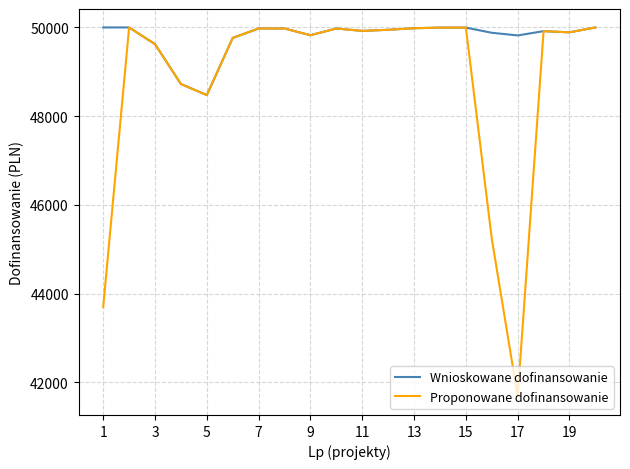

What is the maximum value for Wnioskowane dofinansowanie?

50000.0